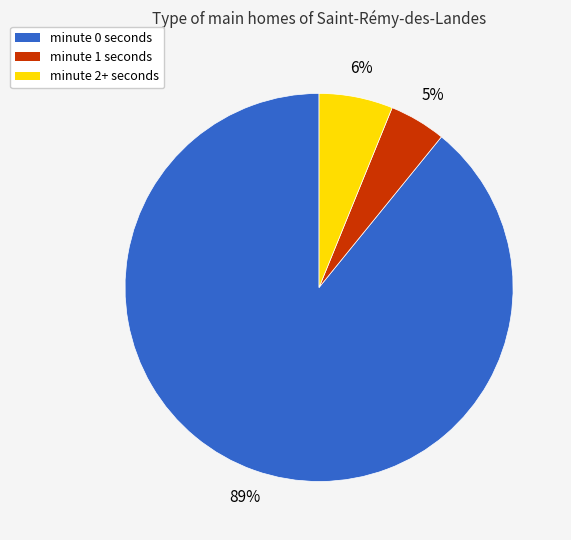

The minute 0 seconds slice represents 89% of the pie. True or false?

True